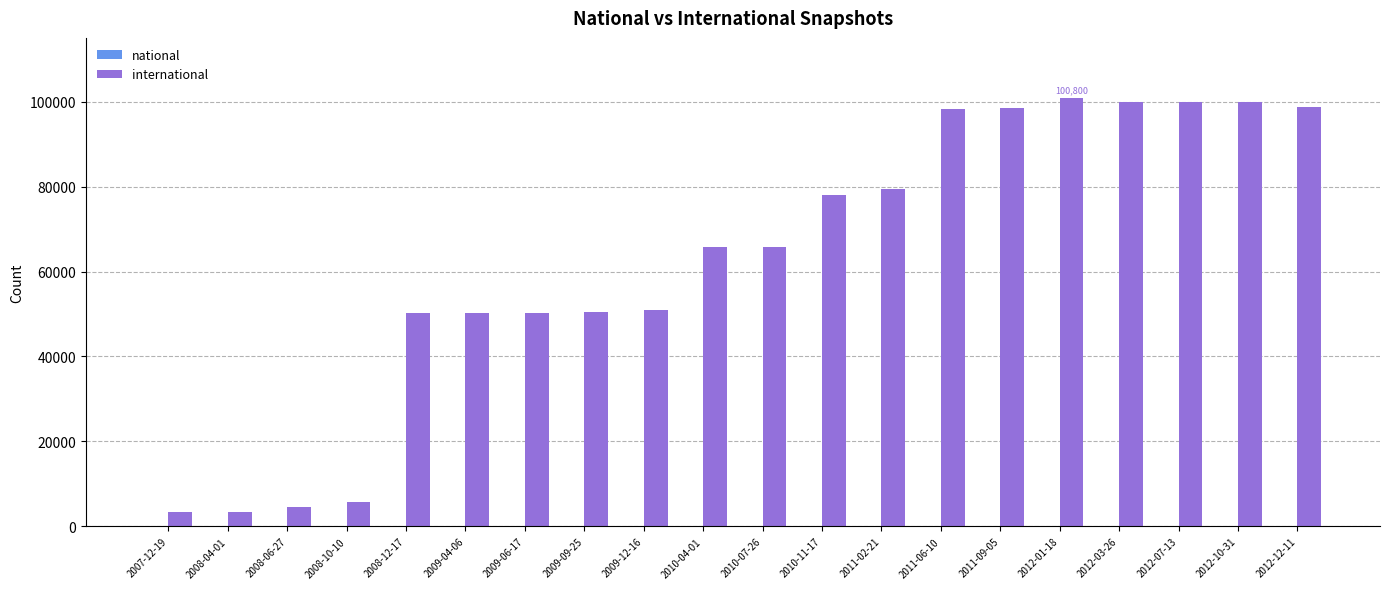

What is the sum of the values at 2011-02-21 and 2012-01-18?

180119